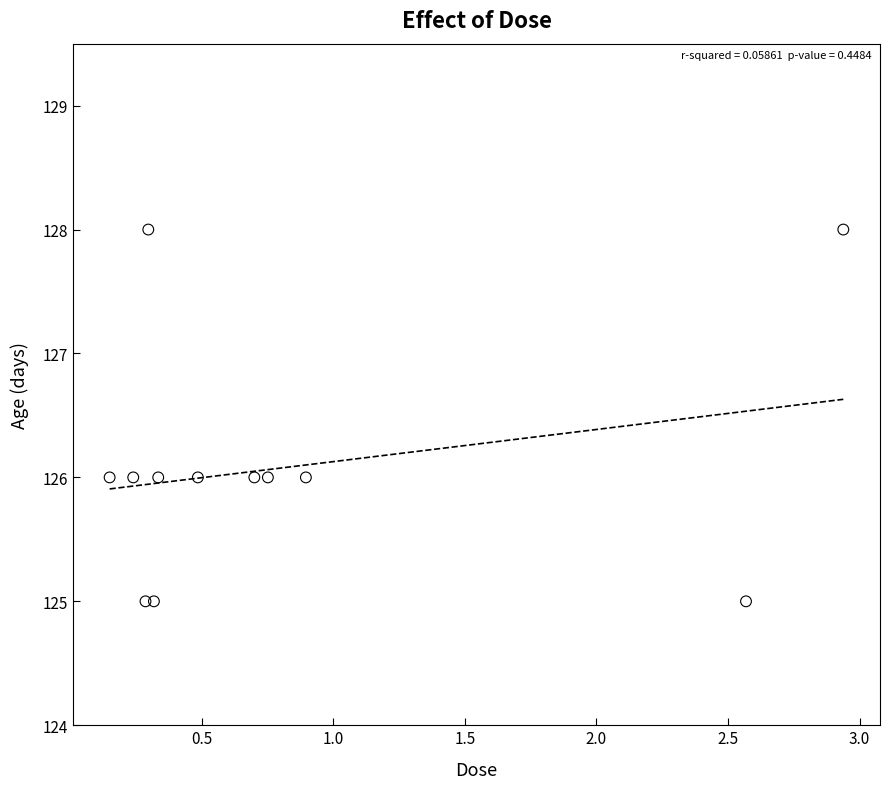

What is the average Y value?

126